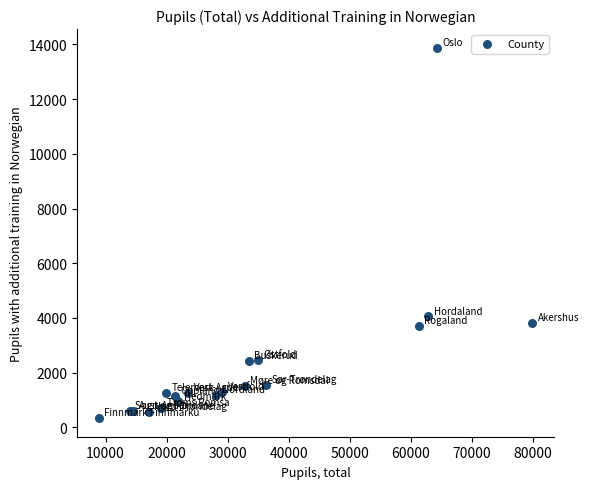

What Y value in the scatter plot is closest to 7108?

4059